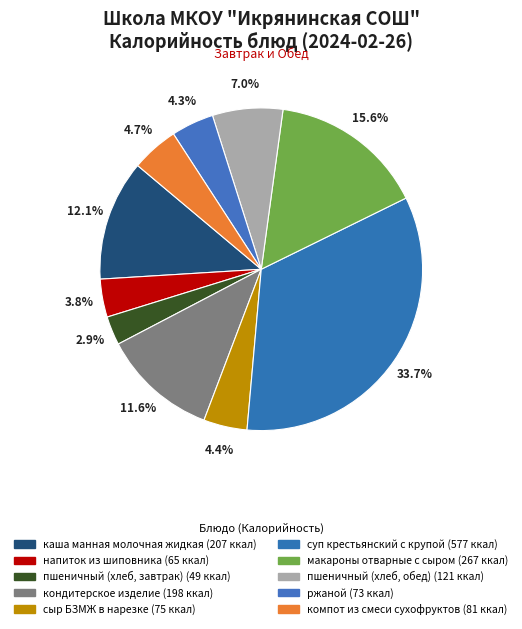

Between пшеничный (хлеб, обед) and напиток из шиповника, which is larger?

пшеничный (хлеб, обед)